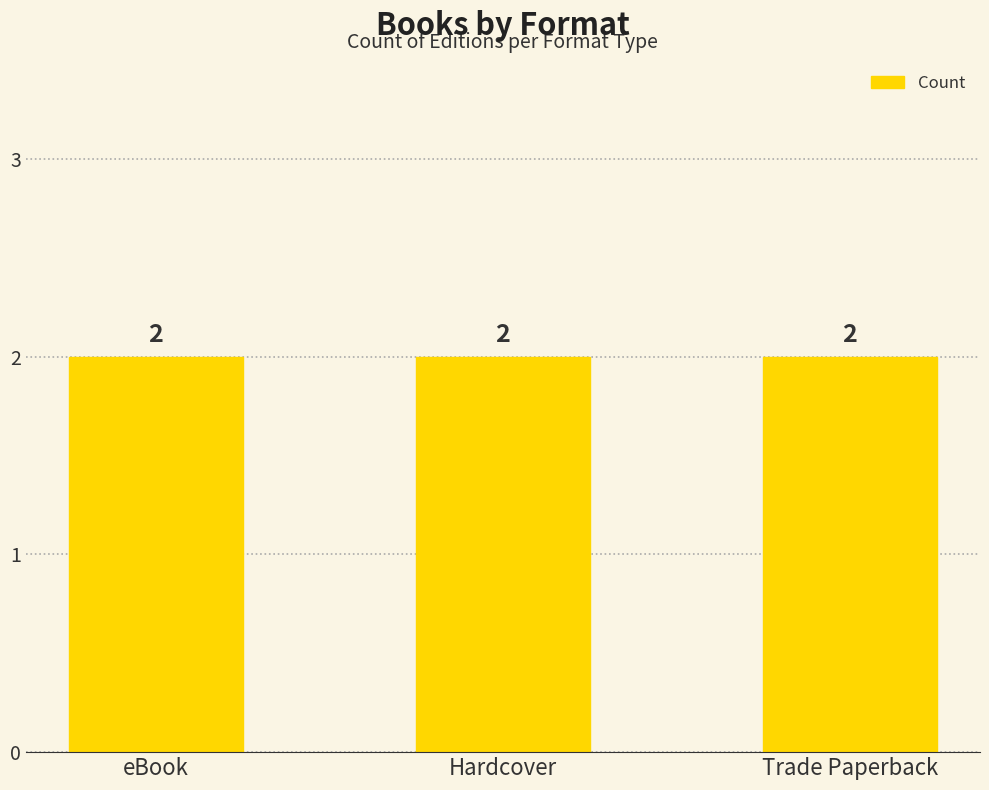

How many data points are less than 170647776?

3